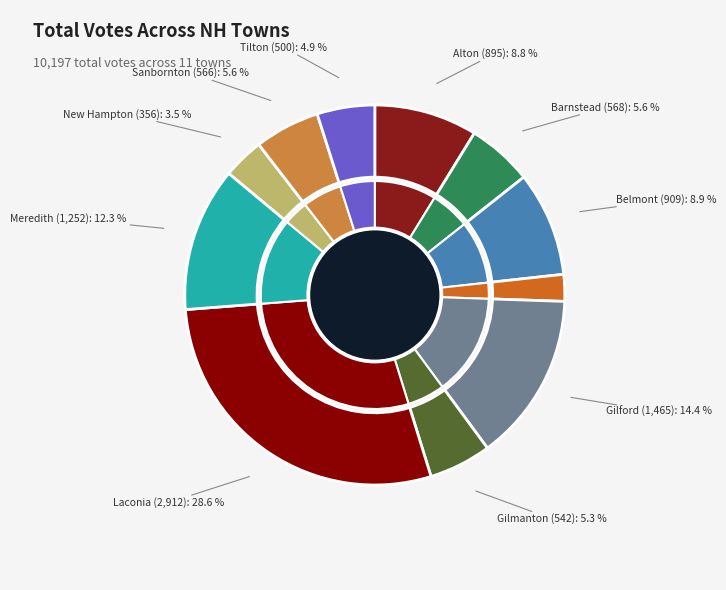

Count the number of slices in the pie.

11